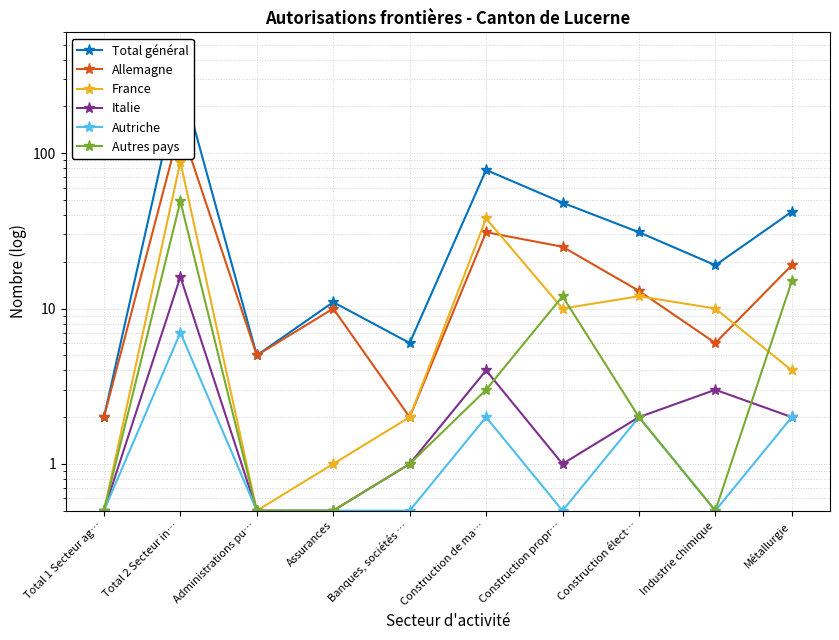

What are all the series names shown in the legend?

Total général, Allemagne, France, Italie, Autriche, Autres pays